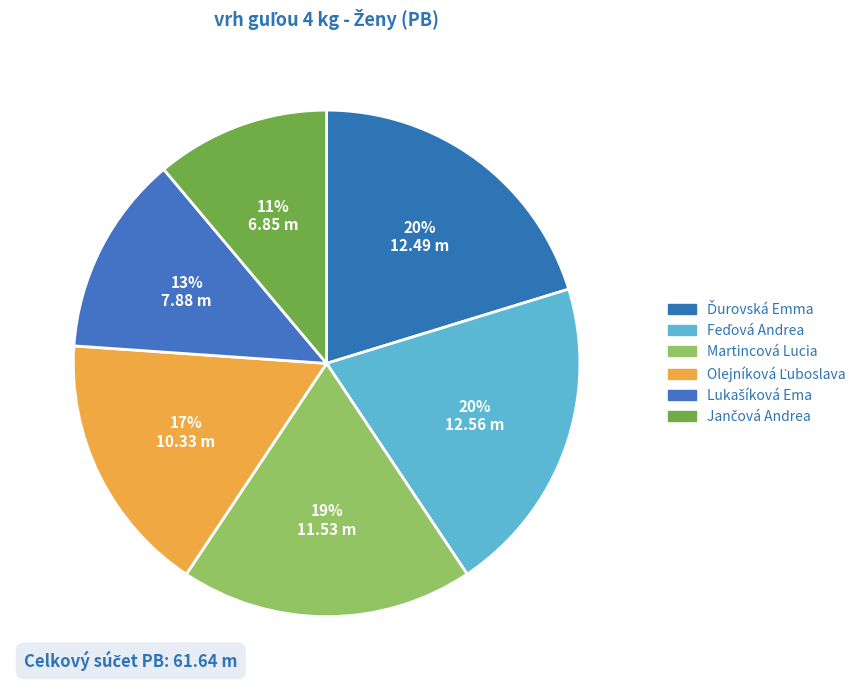

To the nearest percent, what is the average slice percentage?

17%